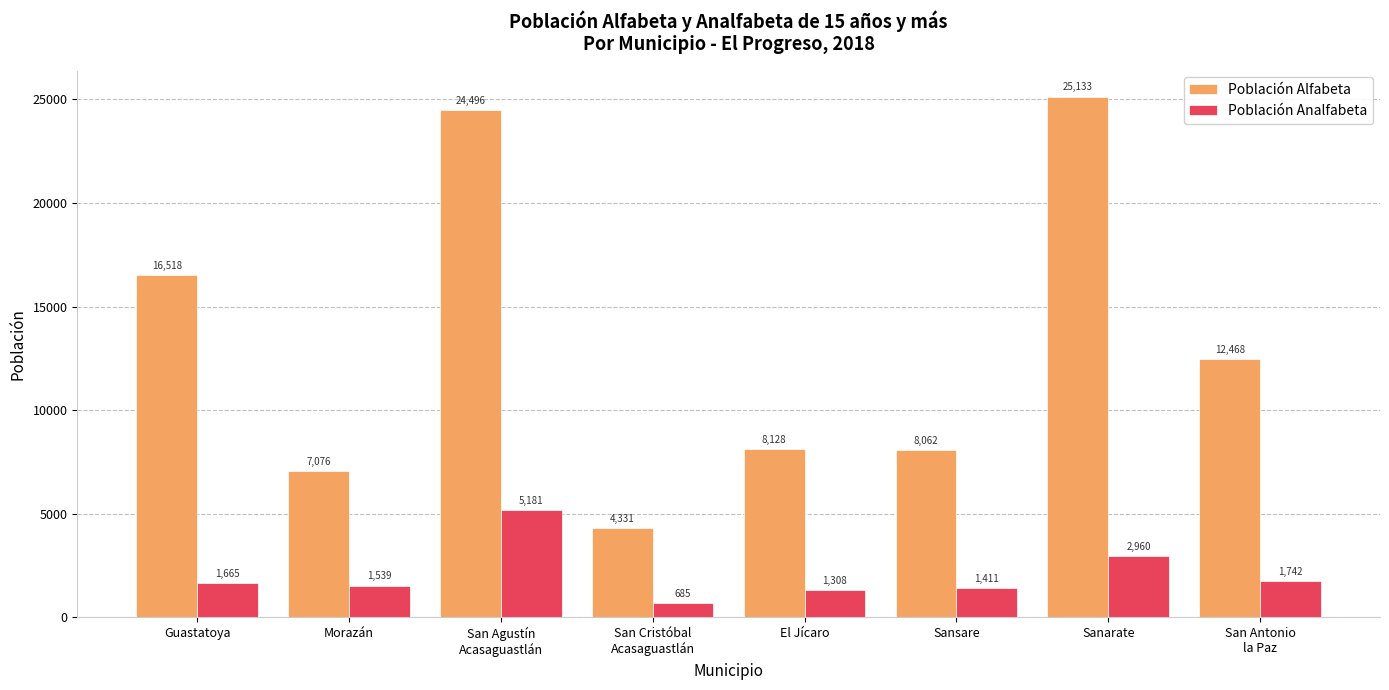

Which label corresponds to the largest value in the chart?

Sanarate